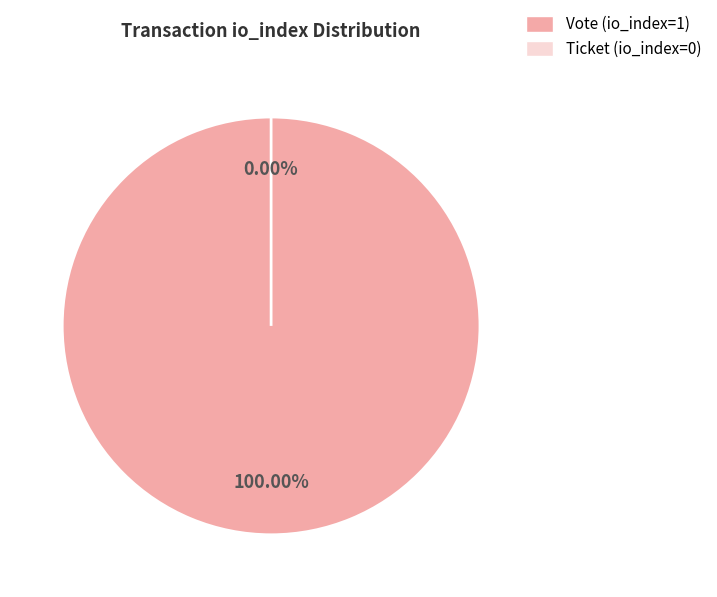

Which category has the biggest portion of the pie?

Vote (io_index=1)